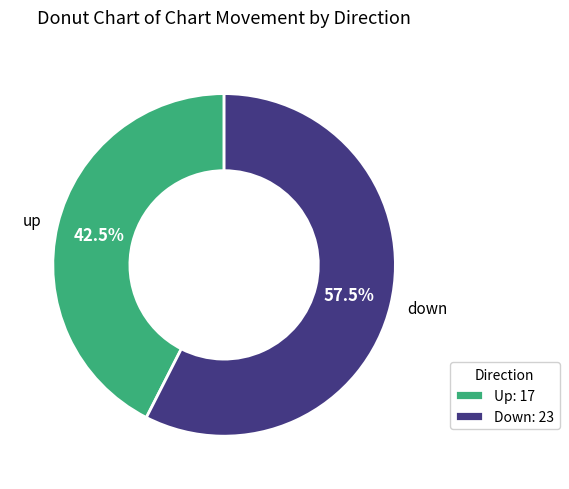

Which slice represents more than half of the pie?

Down: 23